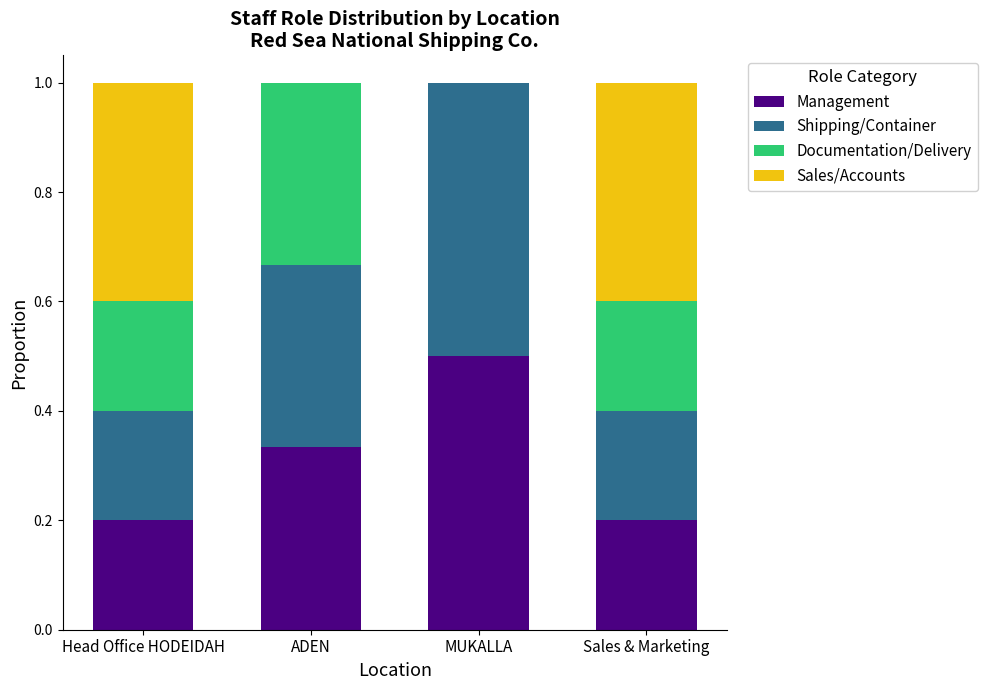

What is the highest value of the Management series?

0.5